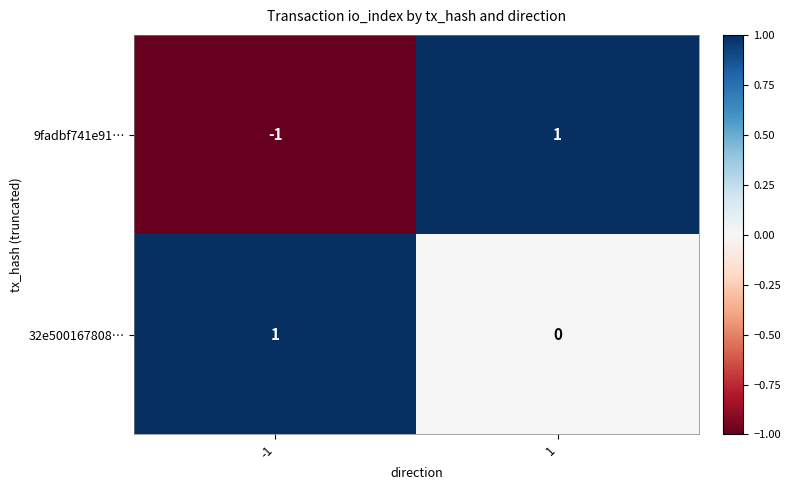

Which series has the largest range (max minus min)?

9fadbf741e91…